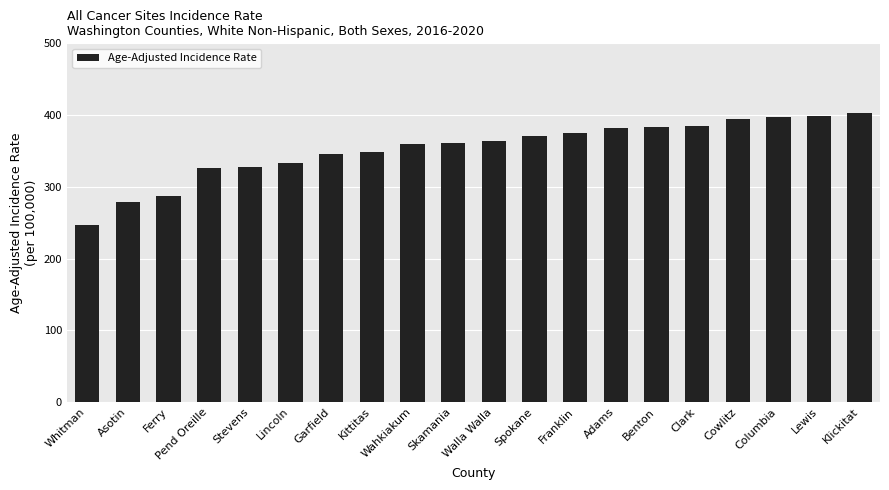

Does the chart contain stacked bars?

No